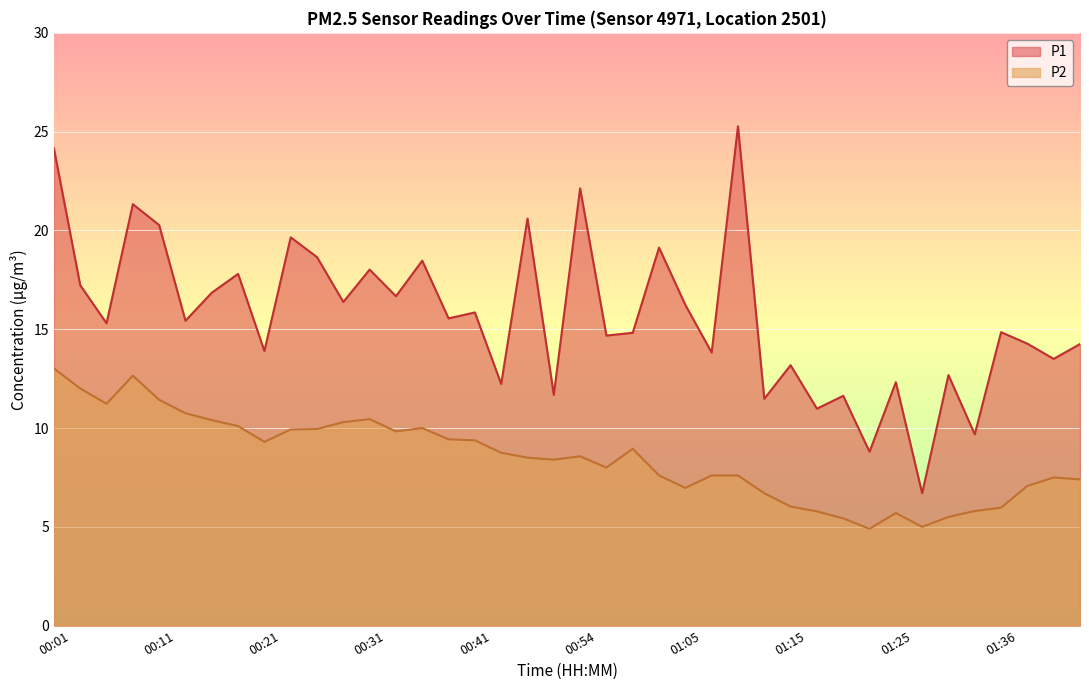

Does the chart display data point markers on the line(s)?

No